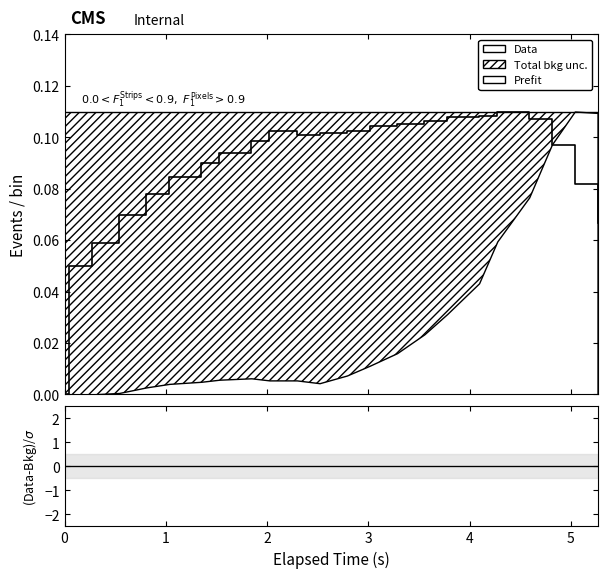

Count the number of values greater than 0.

22